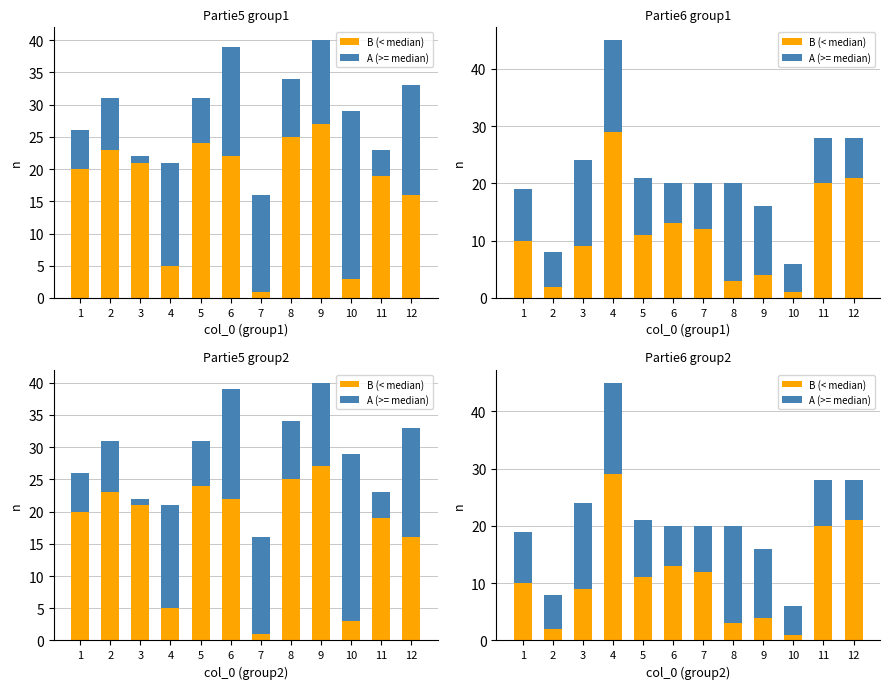

What is the difference between the second highest and second lowest values in the A (>= median) series?

10